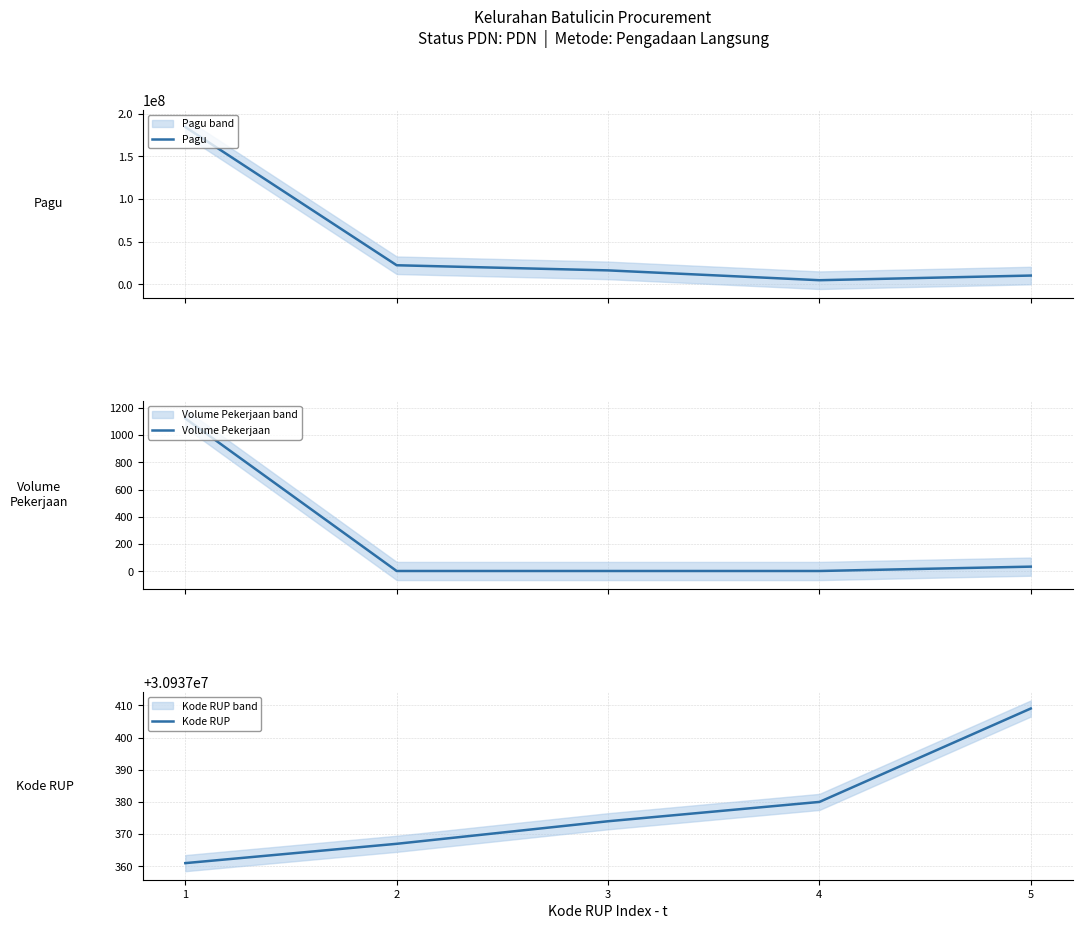

Count the Kode RUP values in the range 30937367 to 30937380.

3